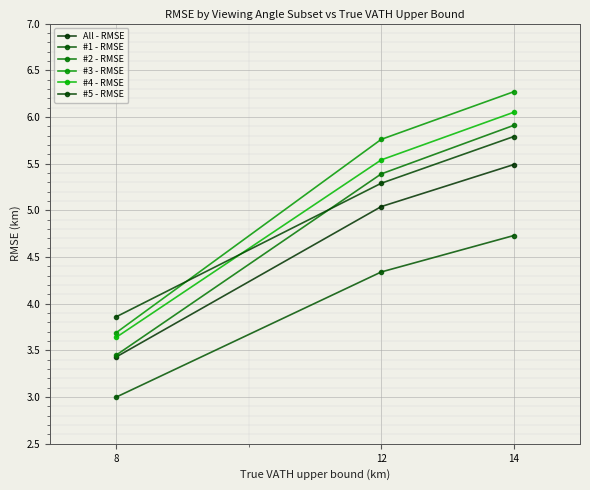

Is it true that #4 - RMSE equals 6.0 at 8?

False